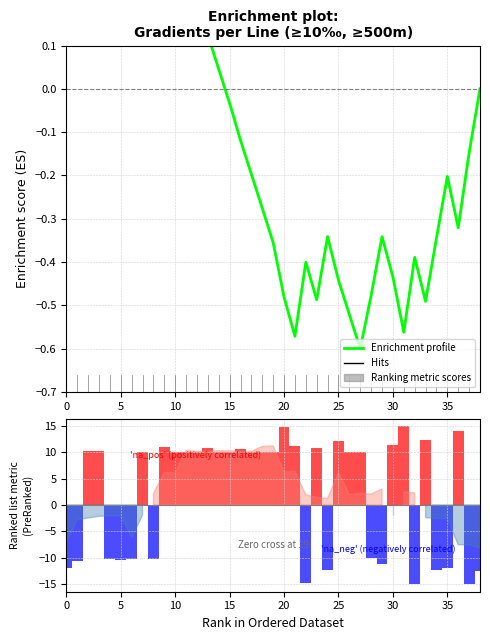

List the series in order of their overall mean, lowest first.

Enrichment profile, Ranking metric scores